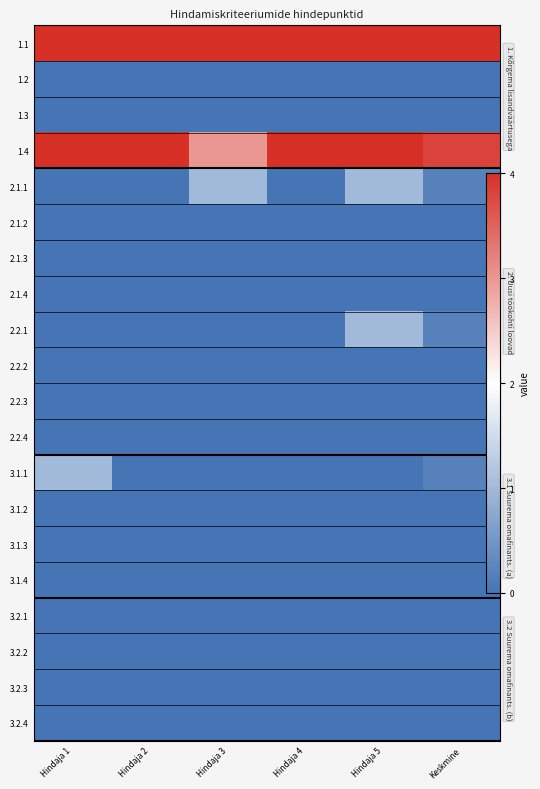

The 3.2.3 series shows 0.0 at Hindaja 5. True or false?

True